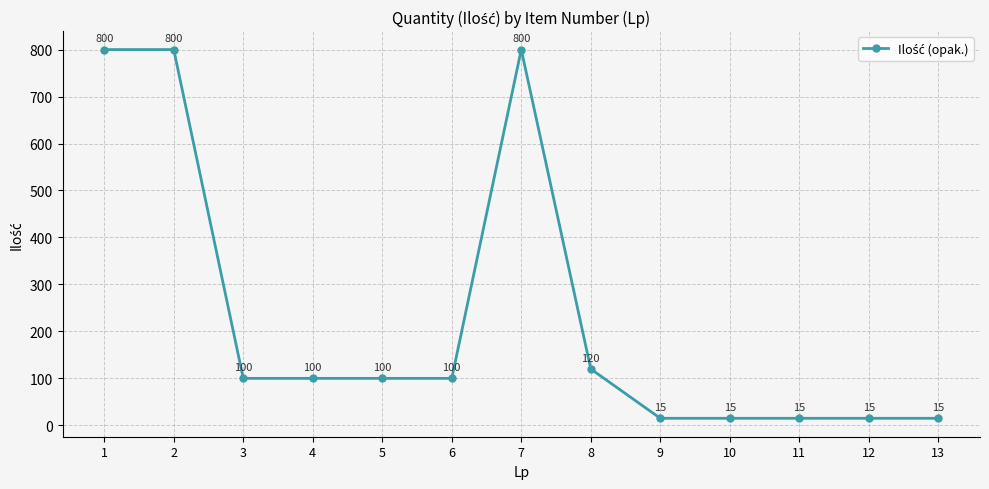

What is the greatest value displayed?

800